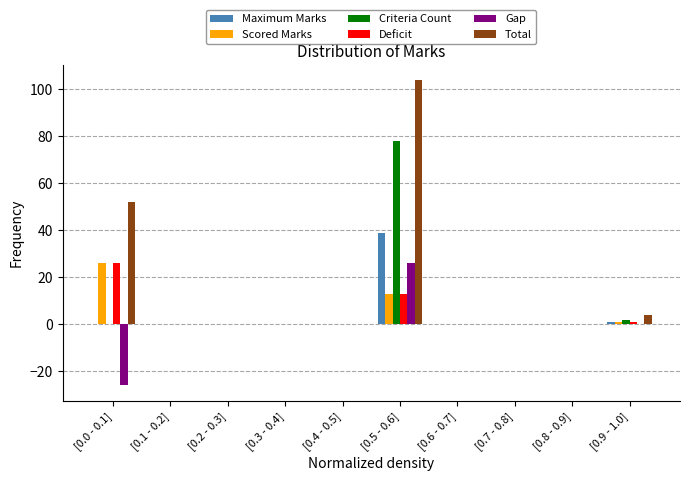

Which category has the highest value in the Maximum Marks series?

[0.5 - 0.6]